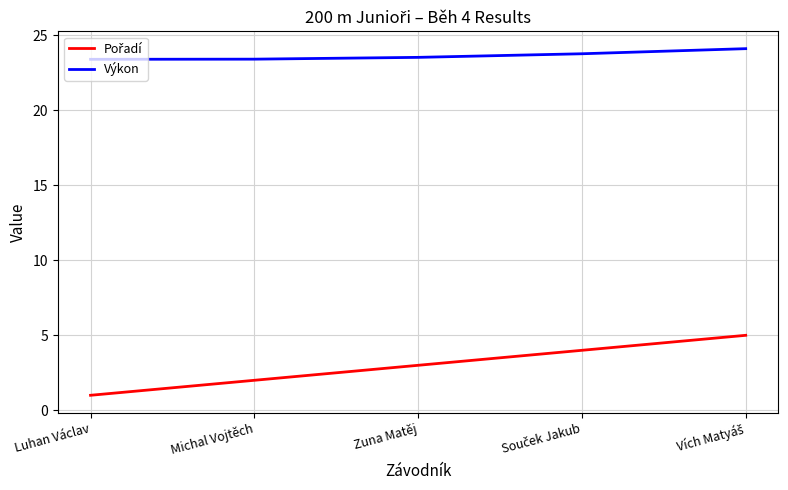

What position from the left is Michal Vojtěch?

2